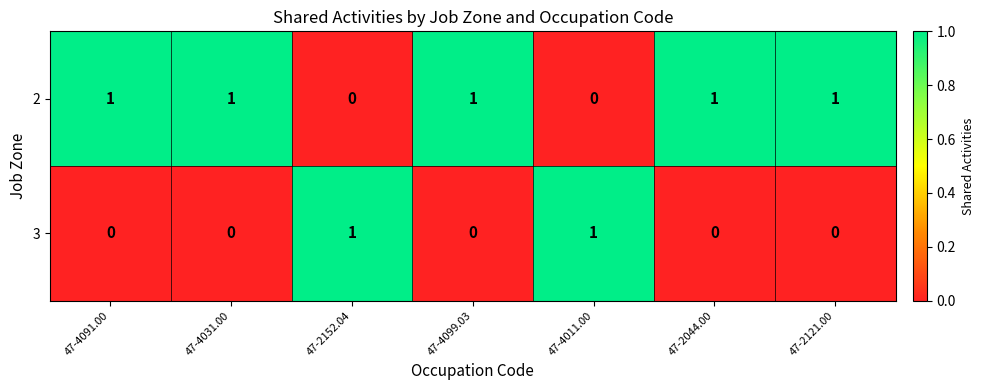

How many 2 values are between 0 and 1?

7